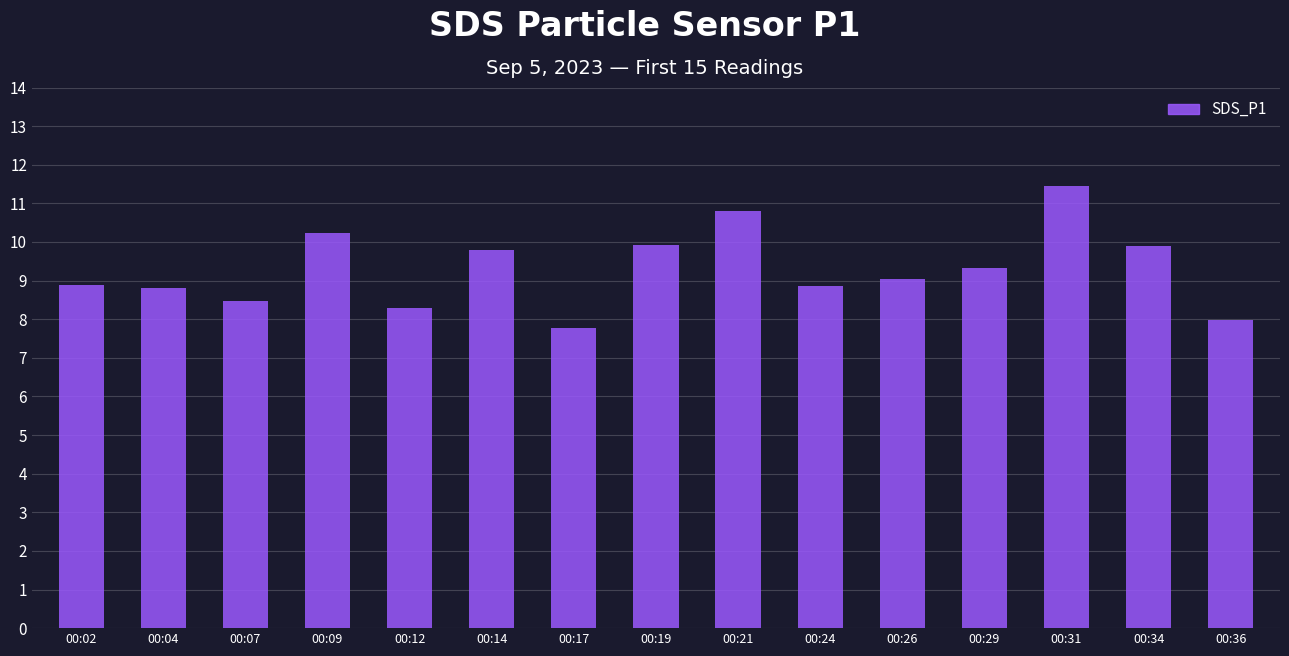

Which label corresponds to the largest value in the chart?

00:31